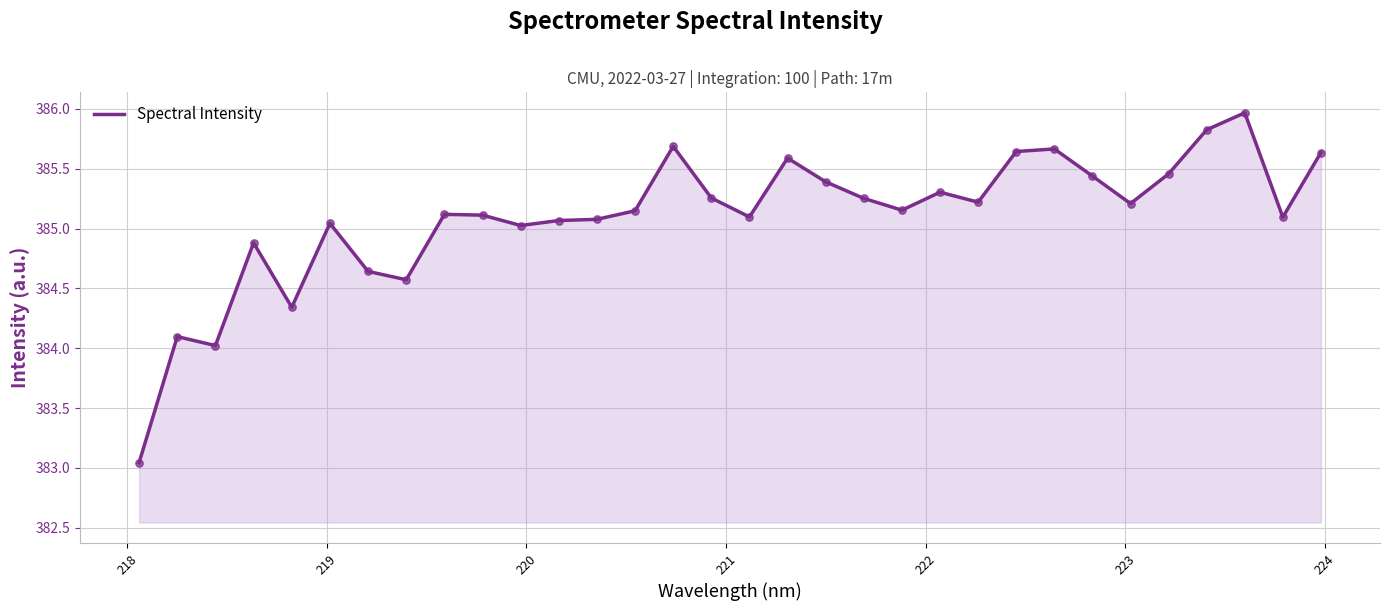

What is the maximum value shown in the chart?

386.0